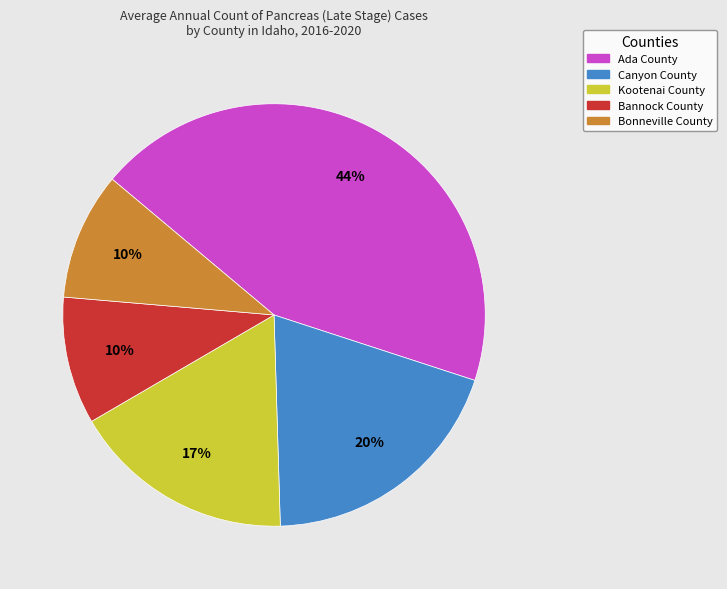

Count the number of slices in the pie.

5